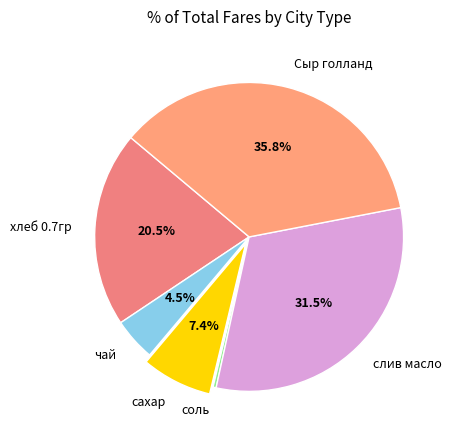

How many segments does this pie chart have?

6